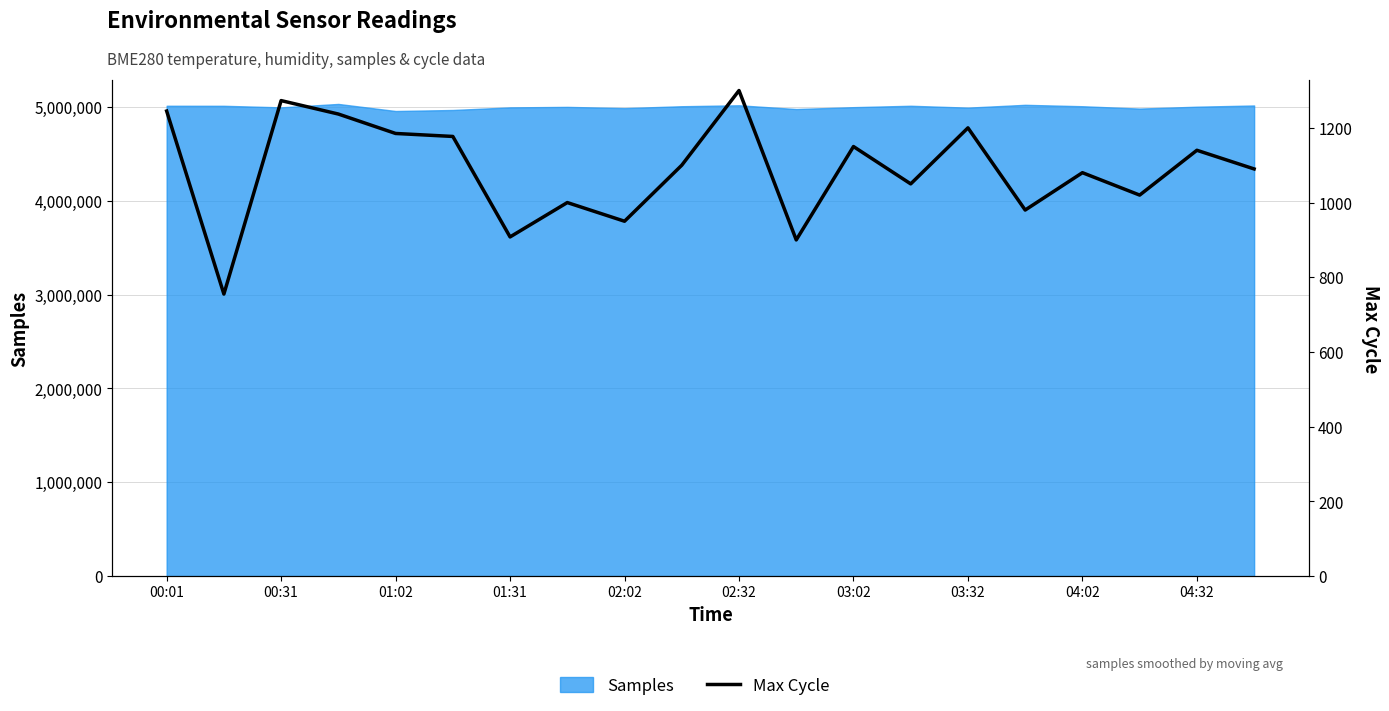

The chart shows a value of 1090 at 19. True or false?

True